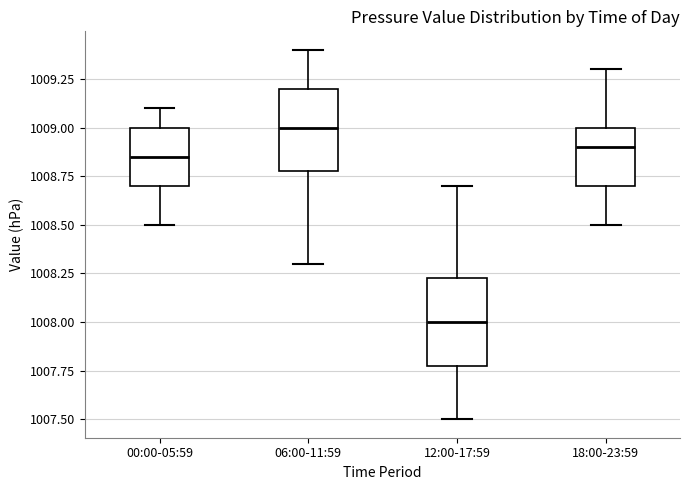

Which box has the highest median line?

06:00-11:59